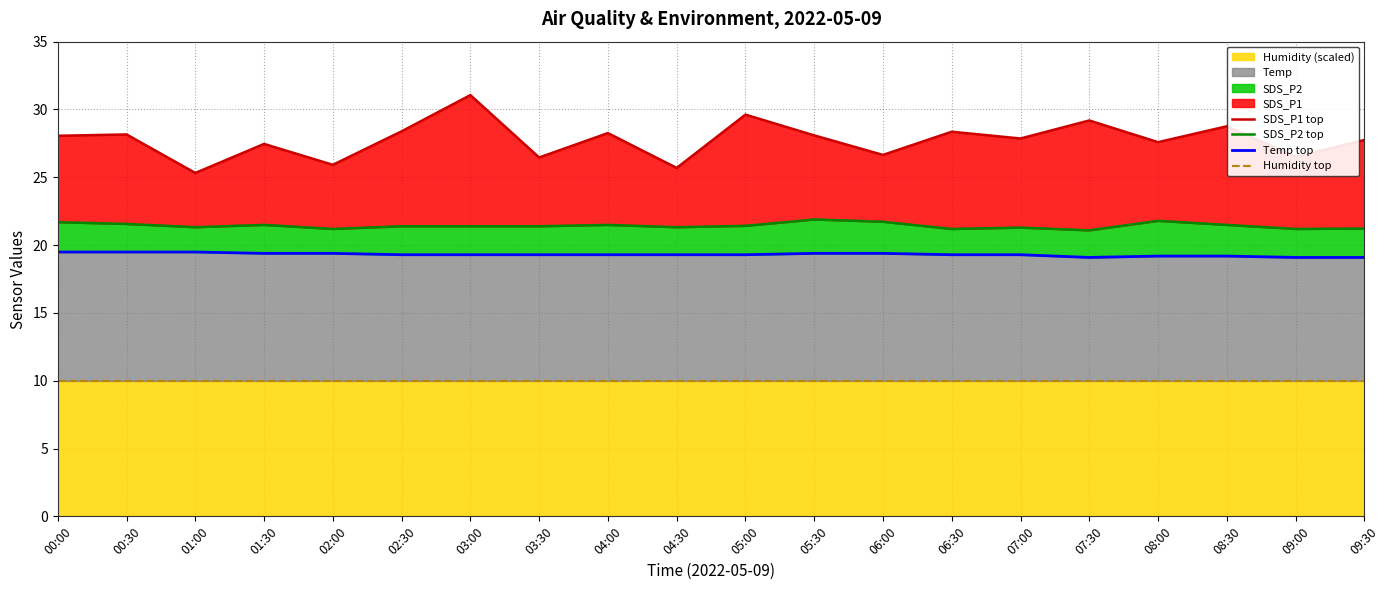

True or false: SDS_P1 top and SDS_P2 top intersect in this chart.

False